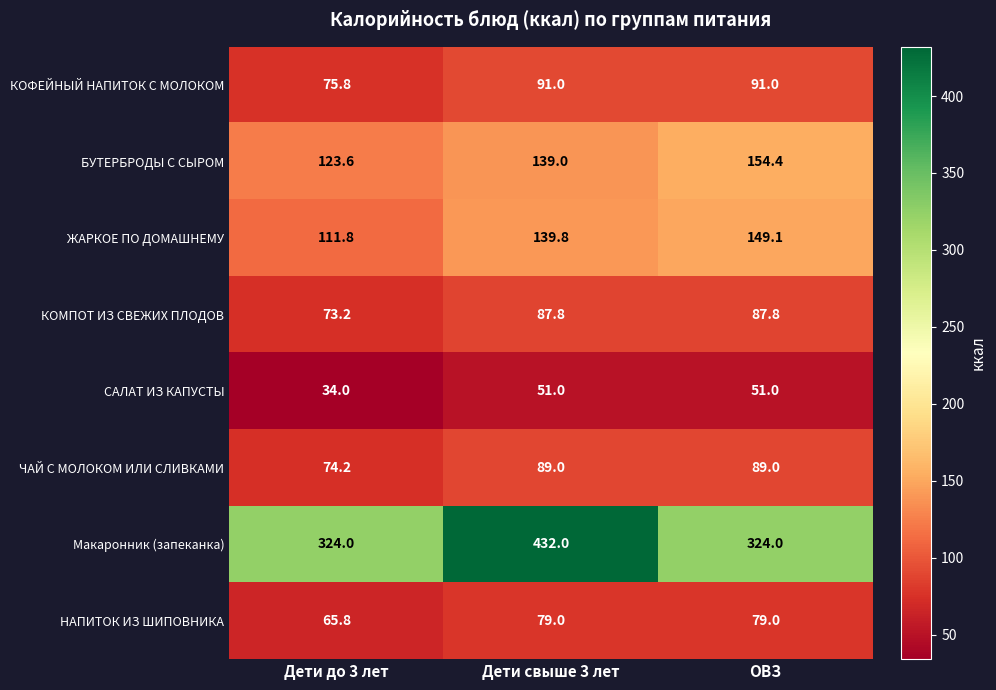

Which series has the largest range (max minus min)?

Макаронник (запеканка)